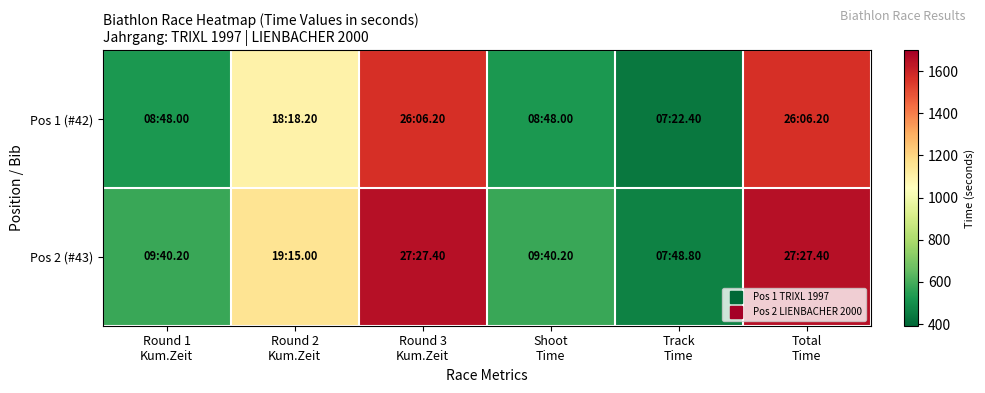

List the series in order of their overall mean, lowest first.

Pos 1 (#42), Pos 2 (#43)